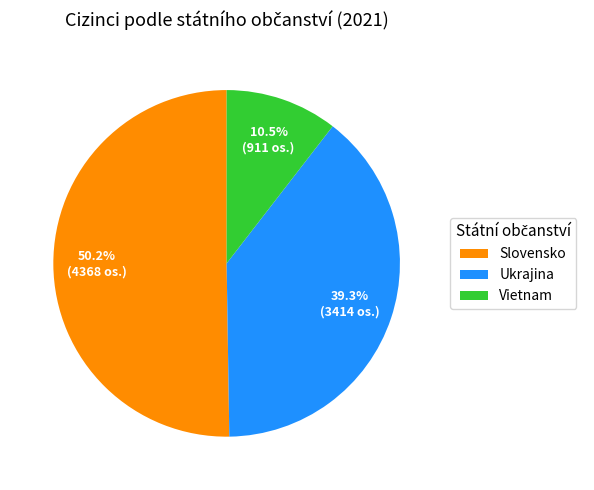

To the nearest percent, what is the average slice percentage?

33%